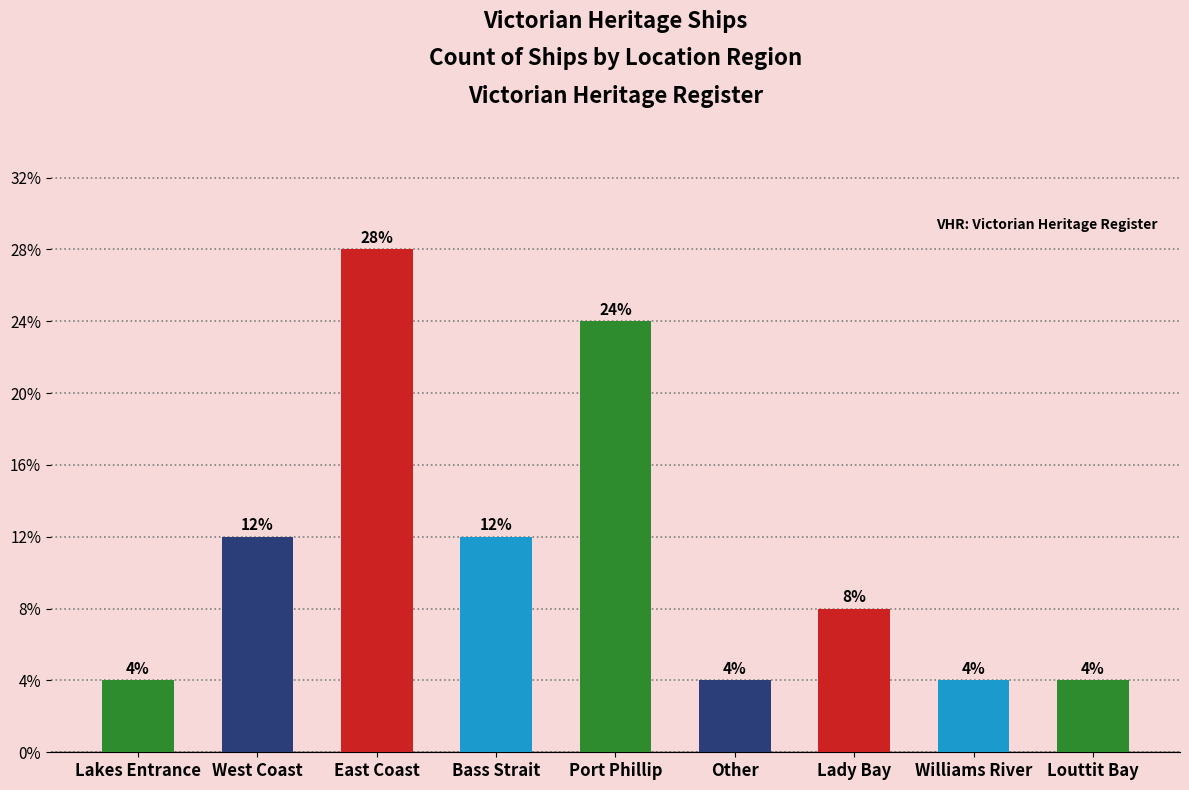

Are the bars horizontal?

No